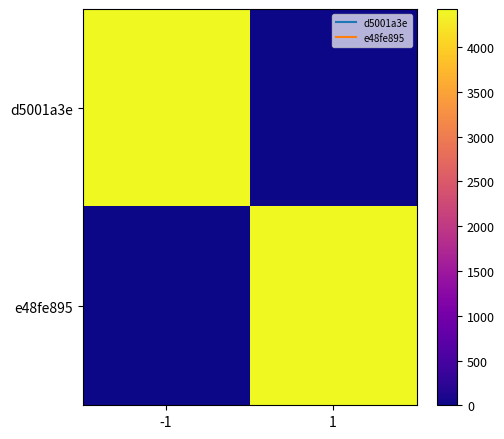

What is the total value across all series at -1?

4427